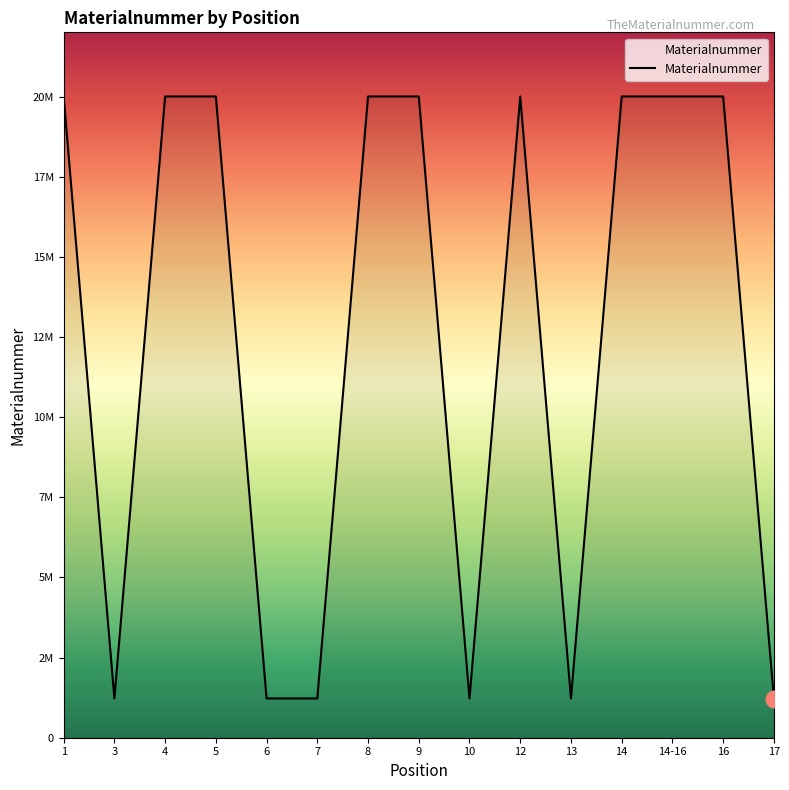

Where is the first local minimum?

3